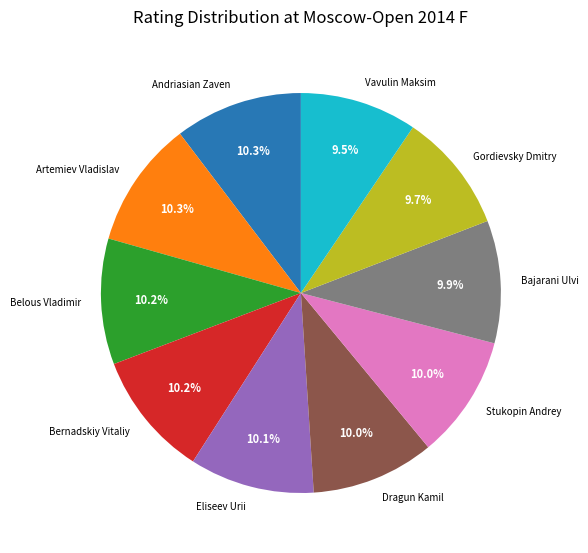

The Vavulin Maksim slice represents 23% of the pie. True or false?

False